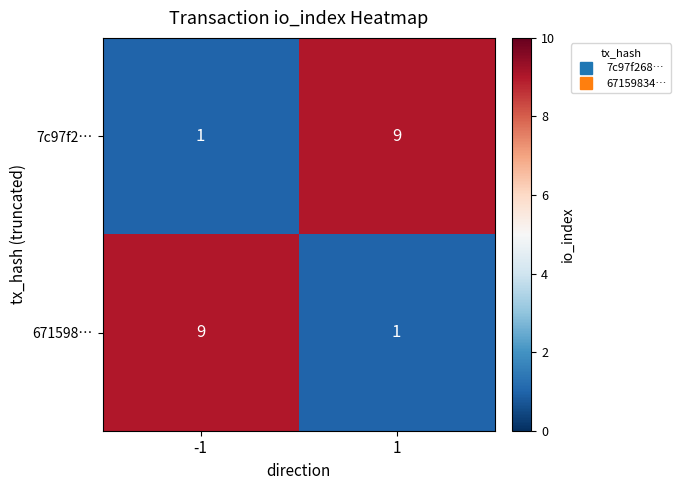

How many categories are shown in the chart?

2